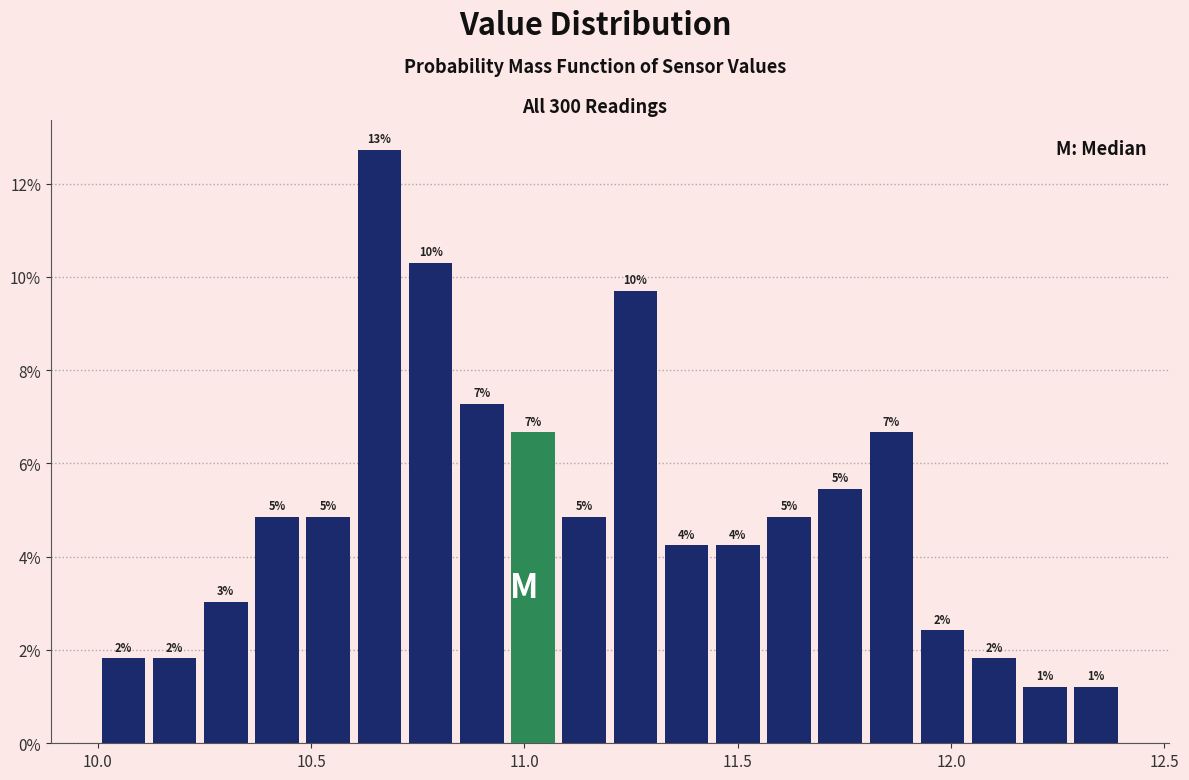

Read against the x-axis, roughly where is the centre of the tallest bar?

10.65